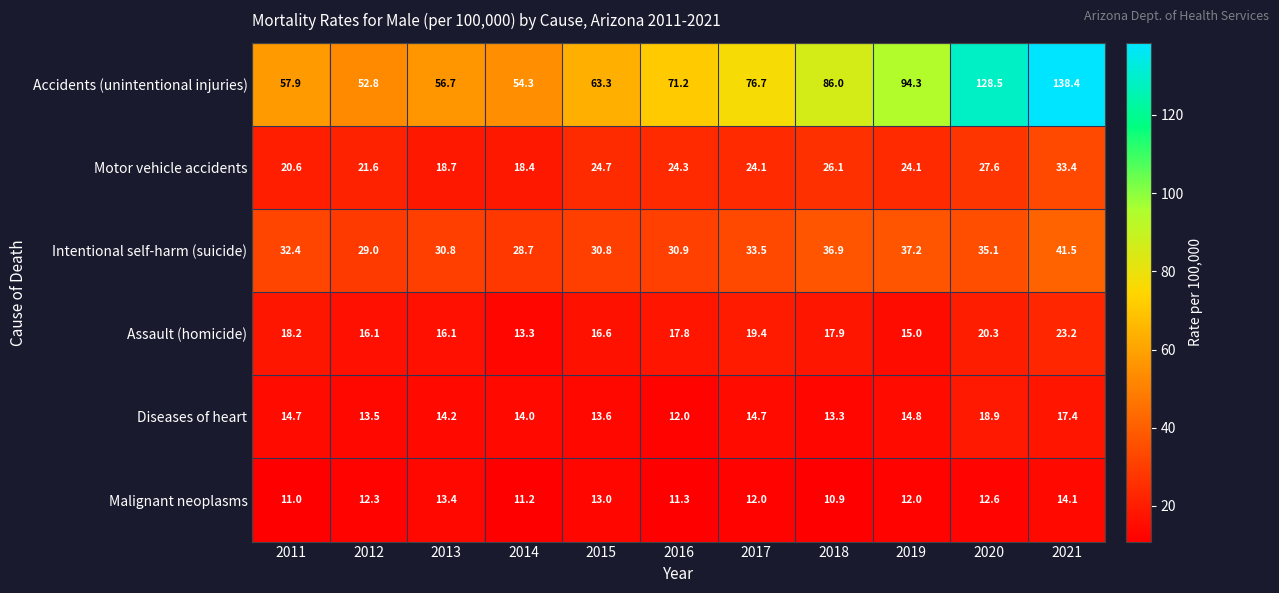

Where is Accidents (unintentional injuries) nearest to the value 95?

2019